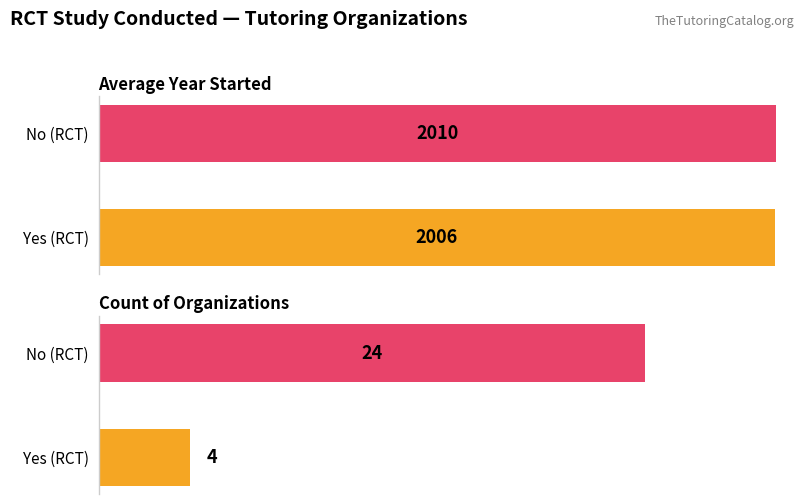

Rank the series by their average value, from lowest to highest.

Yes, No